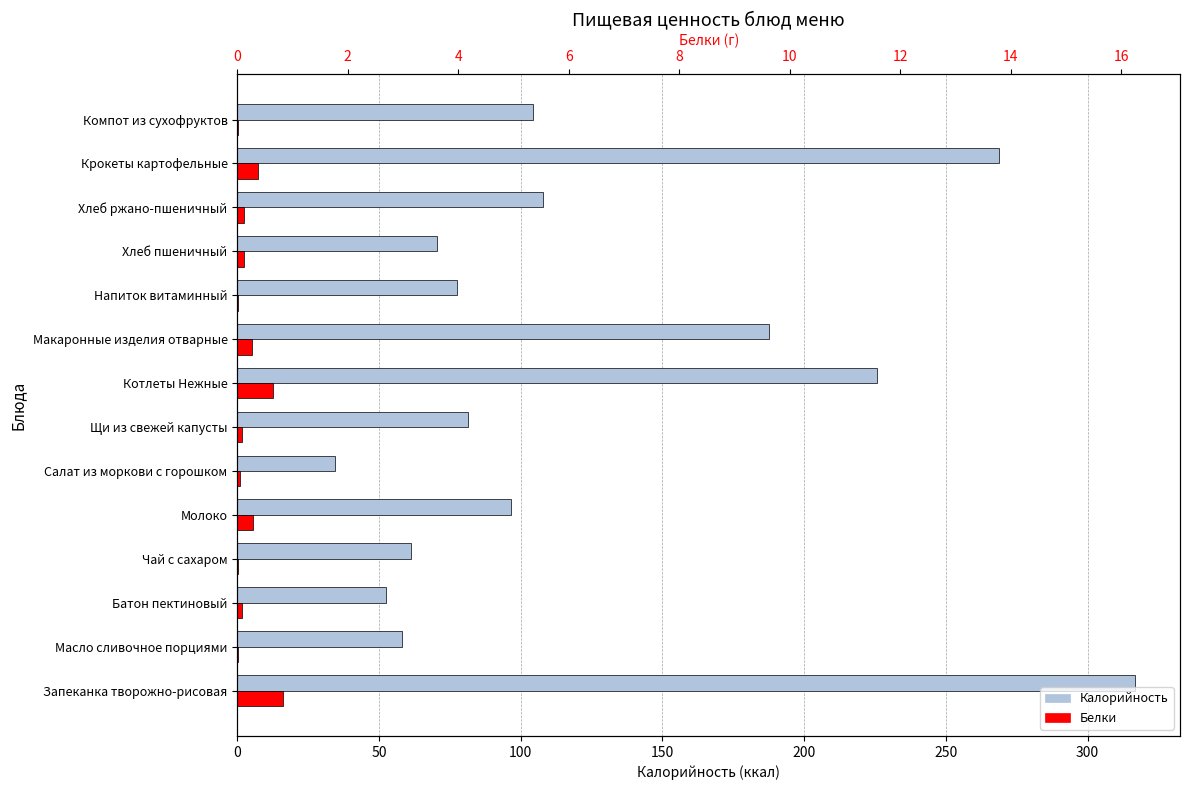

At Хлеб ржано-пшеничный, list the series in order from smallest to largest.

Белки, Калорийность